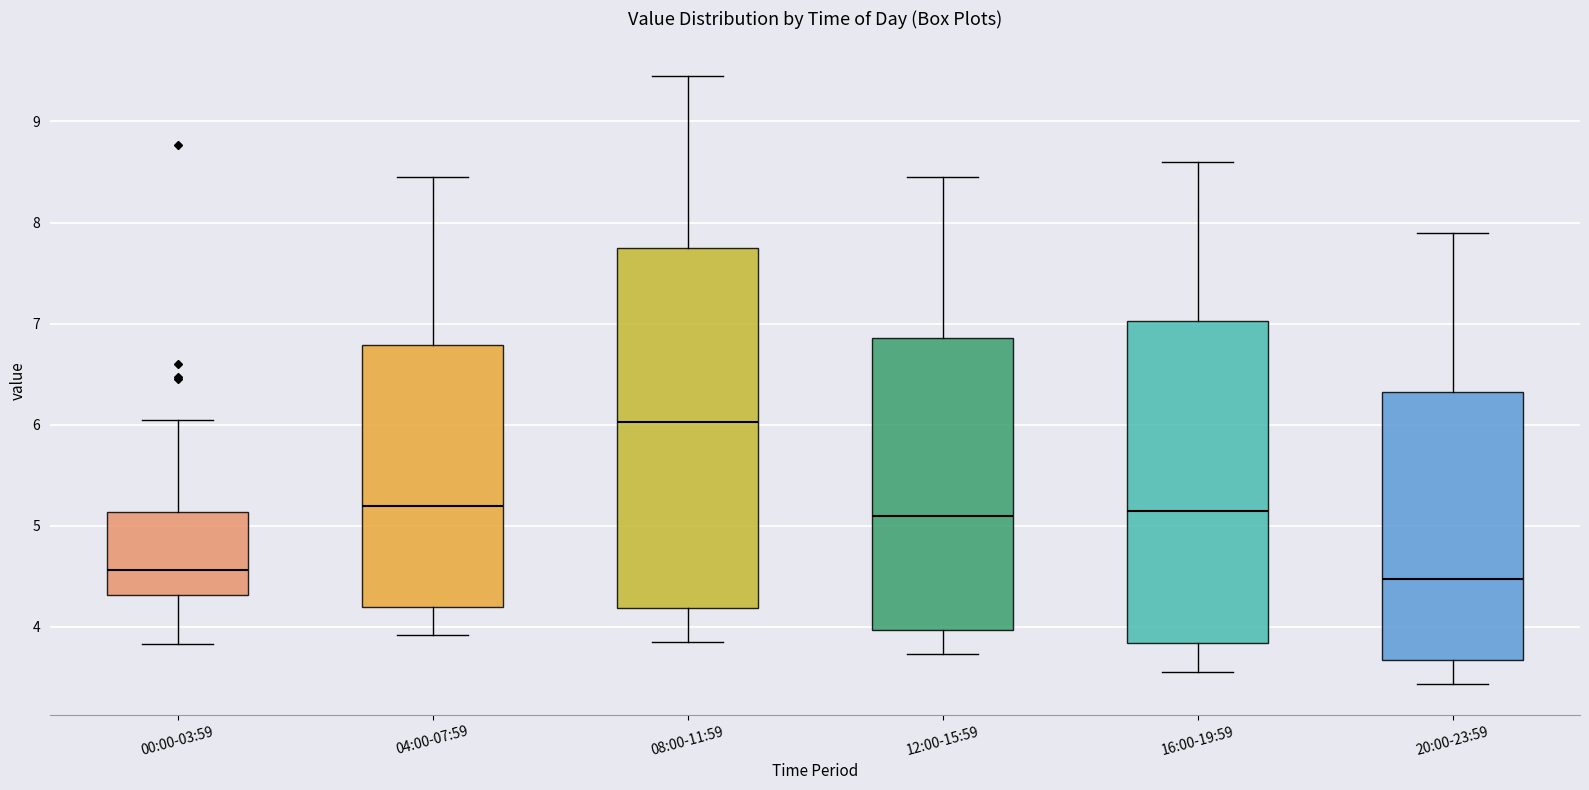

Reading left to right, transcribe this box plot: for each box, give where its median line is, the range the box spans, and where its two whiskers end, as read against the y-axis. The values are not printed on the chart, so give them approximately, as read against the axis.

00:00-03:59: median 4.6, box 4.3 to 5.1, whiskers 3.8 to 6.1
04:00-07:59: median 5.2, box 4.2 to 6.8, whiskers 3.9 to 8.5
08:00-11:59: median 6.0, box 4.2 to 7.8, whiskers 3.9 to 9.5
12:00-15:59: median 5.1, box 4.0 to 6.9, whiskers 3.7 to 8.5
16:00-19:59: median 5.2, box 3.8 to 7.0, whiskers 3.6 to 8.6
20:00-23:59: median 4.5, box 3.7 to 6.3, whiskers 3.4 to 7.9